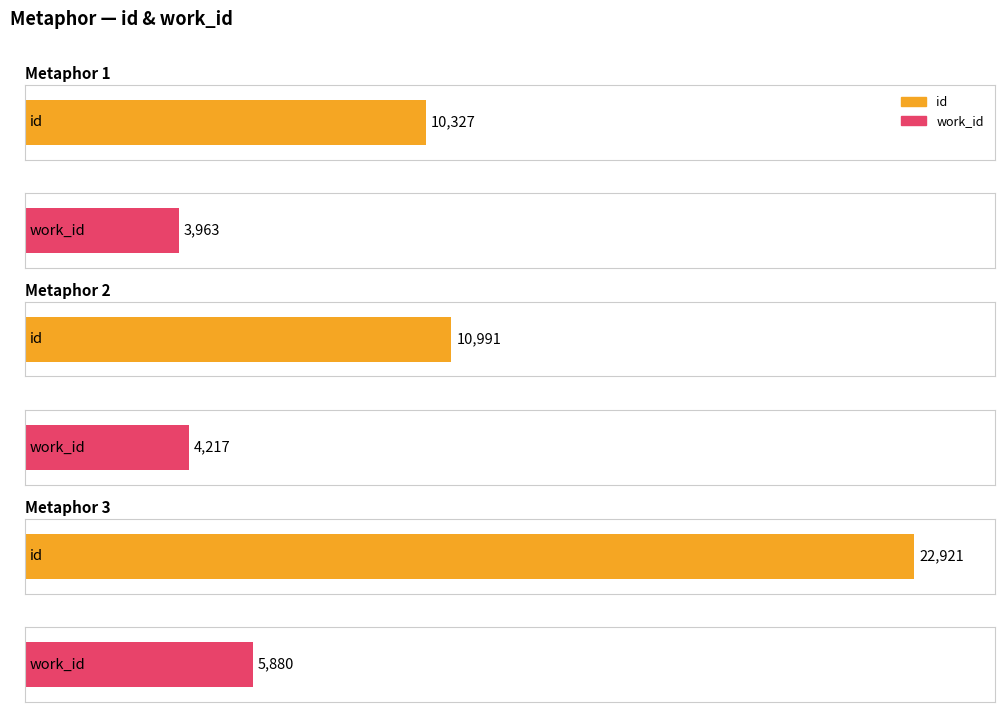

What is the average value of the id series?

14746